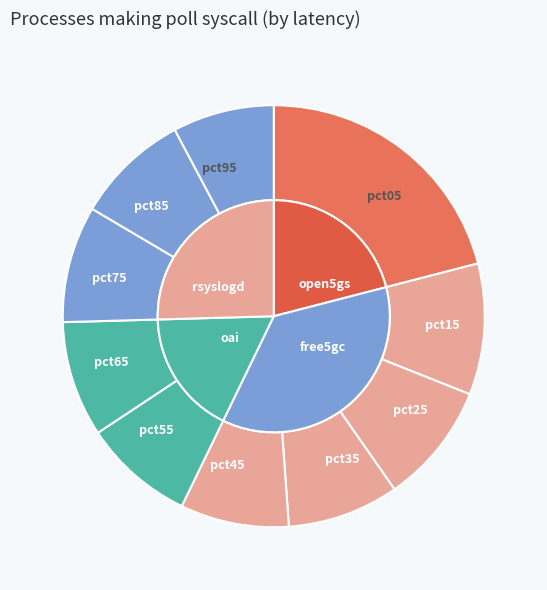

How many segments does this pie chart have?

10